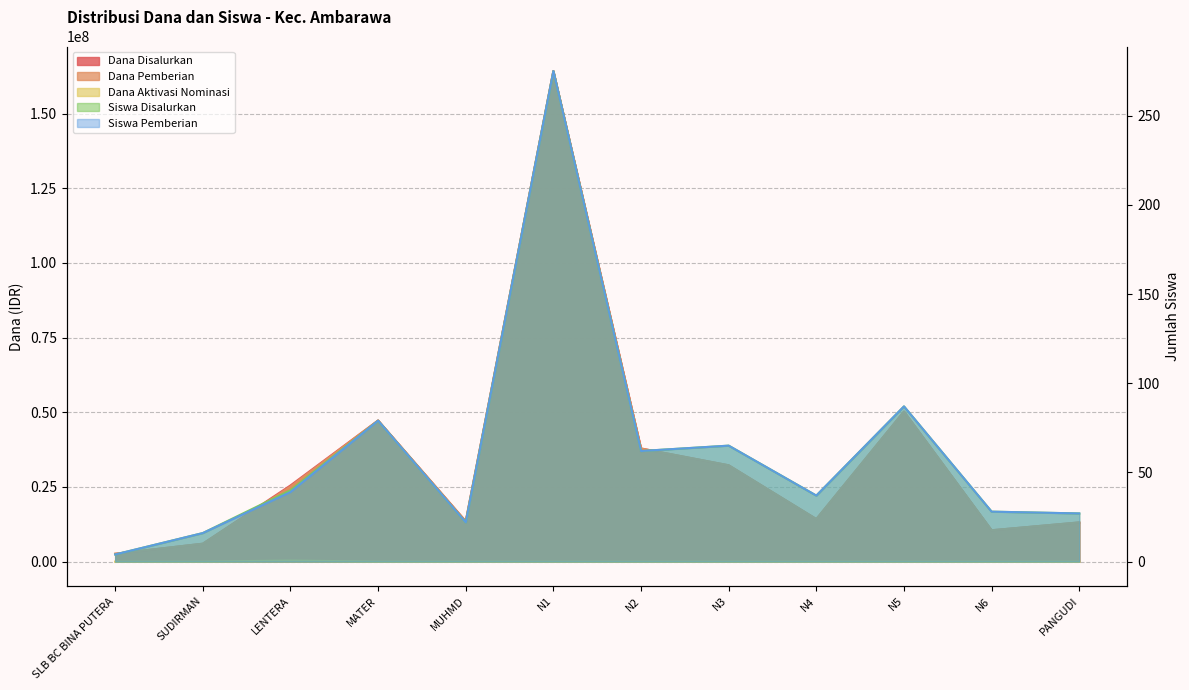

What is the spread (max minus min) of values at MUHMD?

13500000